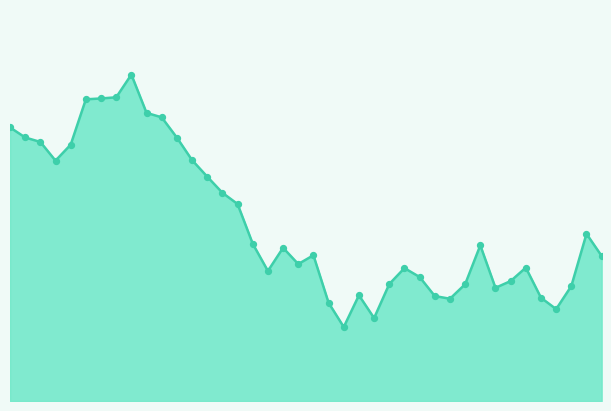

Is this an area chart (filled region under the line)?

Yes